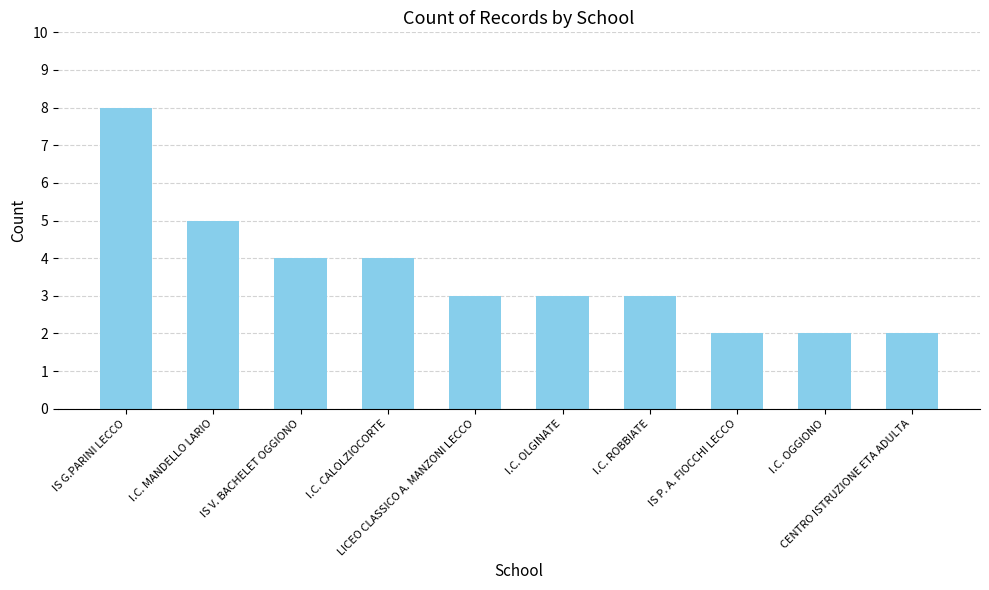

Is it true that the value at IS P. A. FIOCCHI LECCO is 2?

True